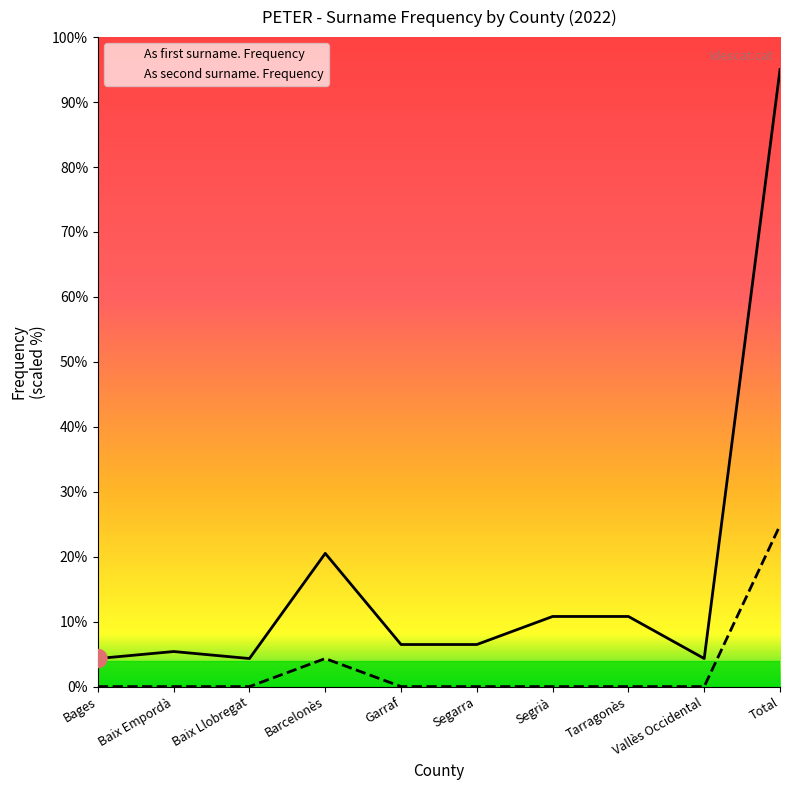

Is the value of As second surname. Frequency at Barcelonès greater than the value of As first surname. Frequency at Vallès Occidental?

No